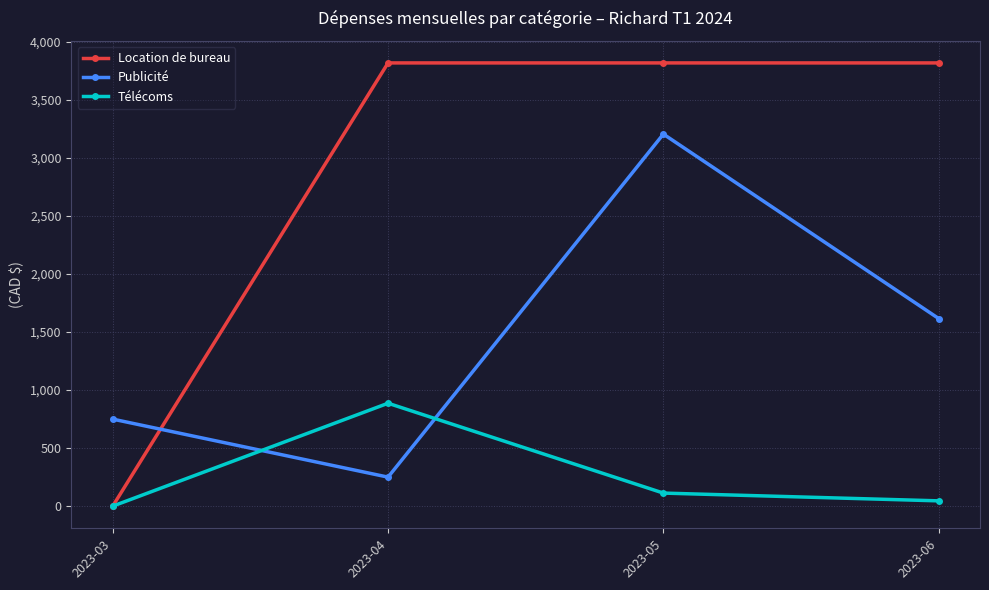

At which category does the chart reach its minimum across all series?

2023-03